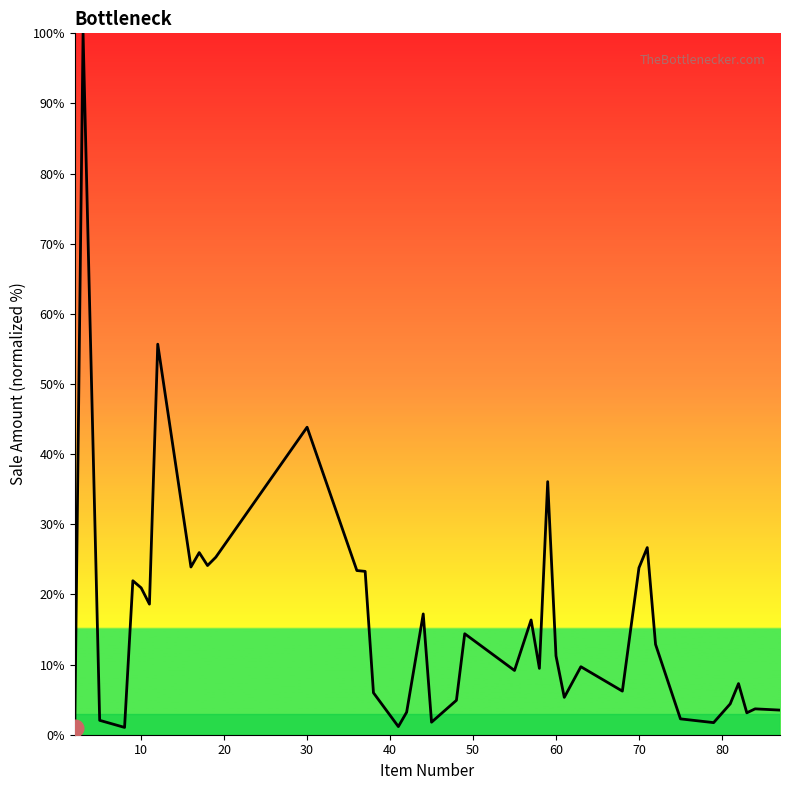

What is the difference between the maximum and minimum values?

99.0